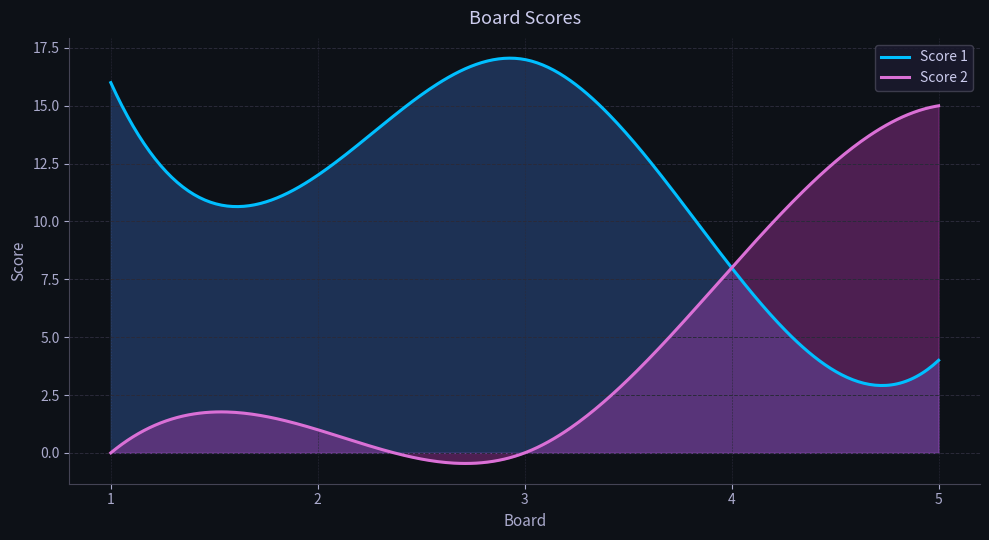

Which series has the widest spread of values?

Score 2